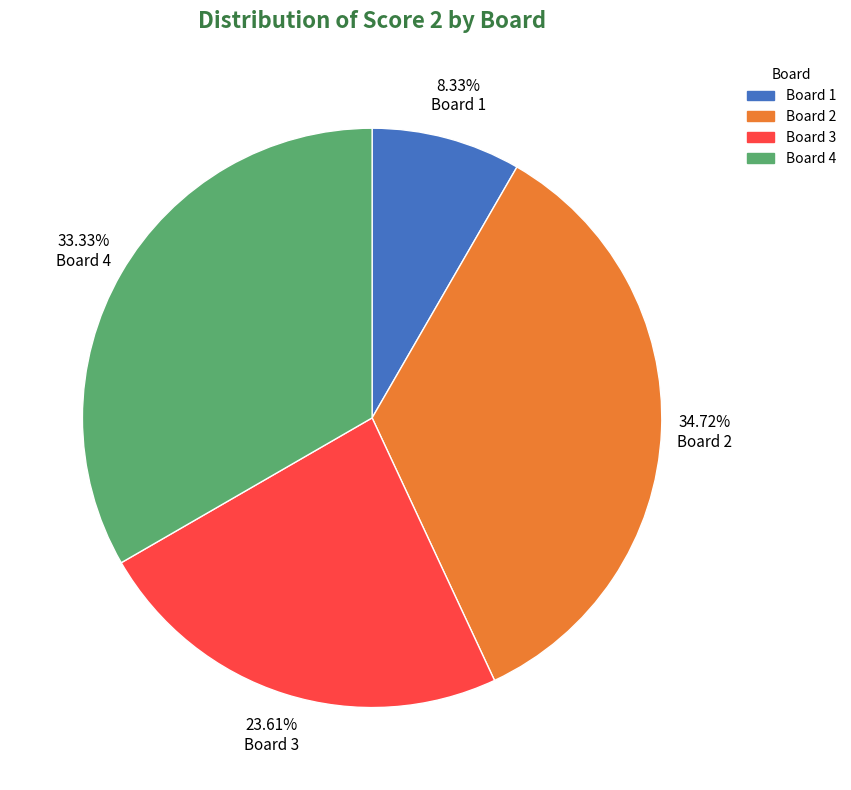

What is the ratio of the value at Board 3 to the value at Board 2?

0.7